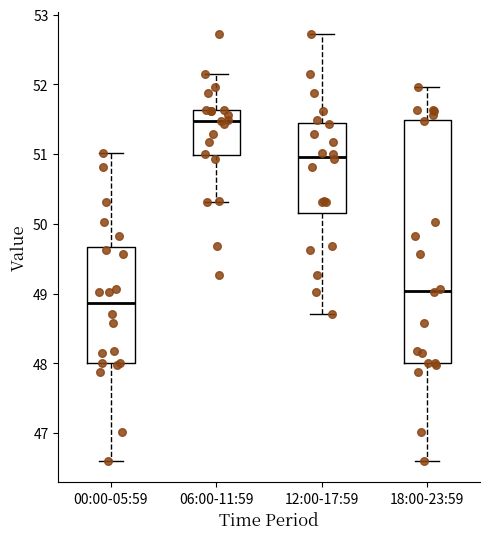

Which box is the tallest, from its lower edge to its upper edge?

18:00-23:59